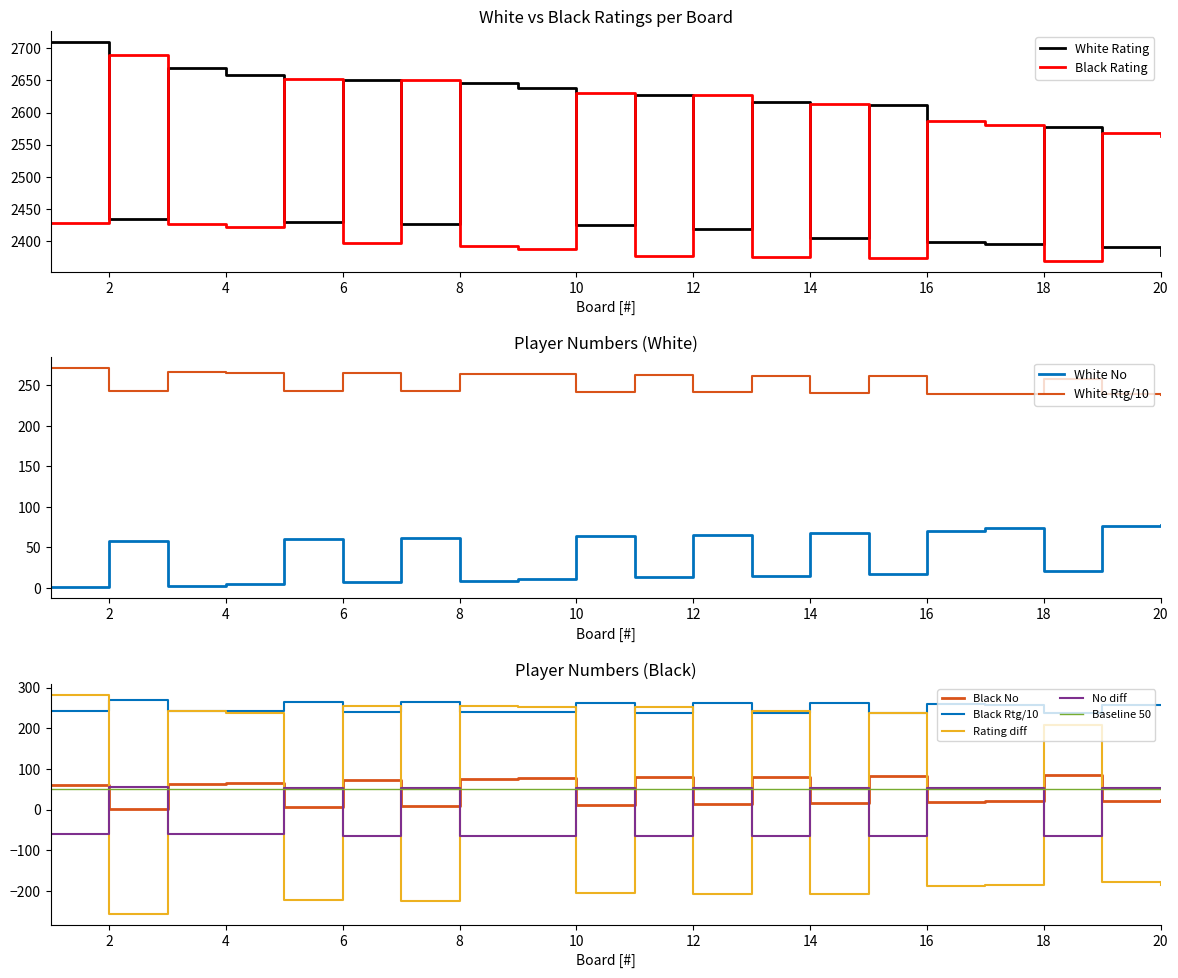

How many data points does each series have?

20